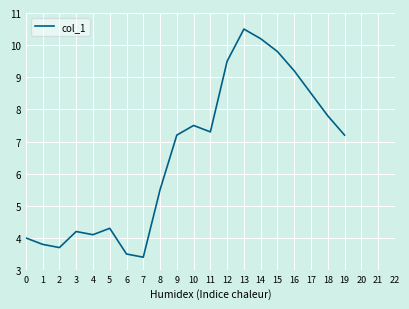

What is the smallest value displayed?

3.4